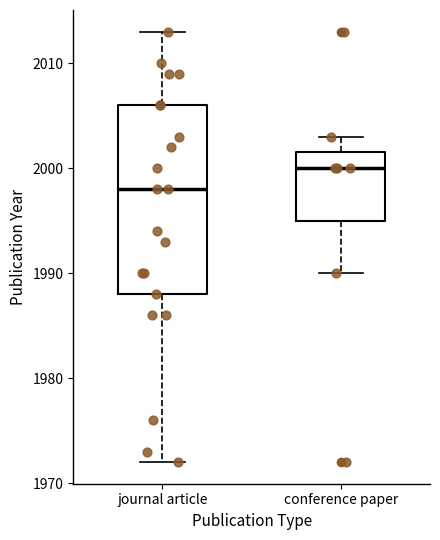

Reading left to right, transcribe this box plot: for each box, give where its median line is, the range the box spans, and where its two whiskers end, as read against the y-axis. The values are not printed on the chart, so give them approximately, as read against the axis.

journal article: median 1998, box 1988 to 2006, whiskers 1972 to 2013
conference paper: median 2000, box 1995 to 2002, whiskers 1990 to 2003